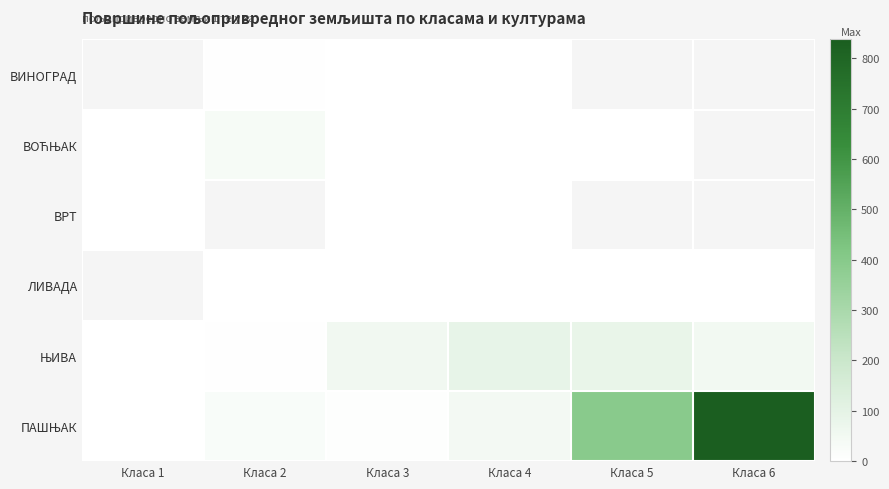

What is the difference between the ЊИВА values at Класа 1 and Класа 6?

51.1